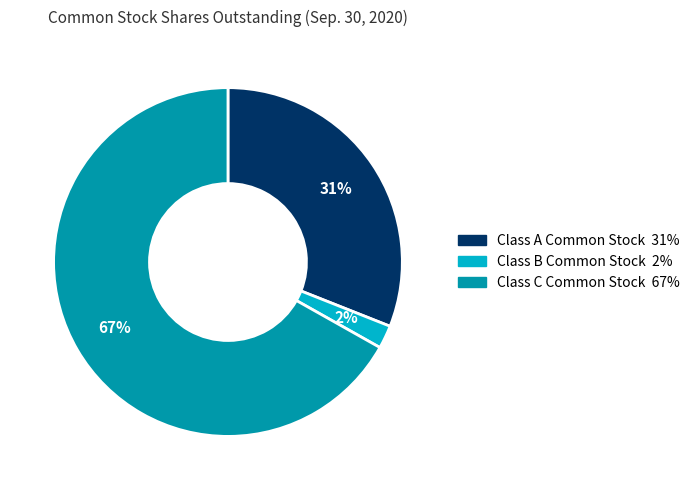

Between Class B Common Stock and Class A Common Stock, which is larger?

Class A Common Stock